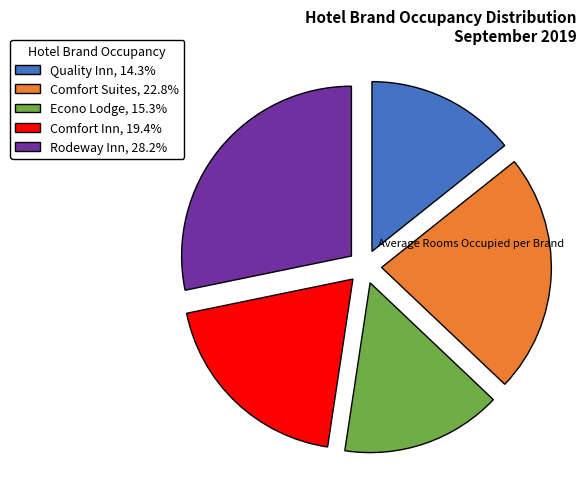

Is the sum of Comfort Suites, 22.8% and Quality Inn, 14.3% greater than half?

No